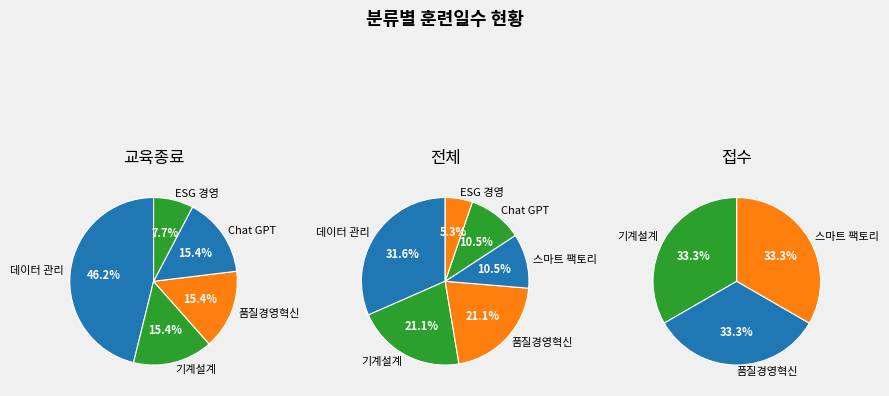

Is there any slice that represents more than half of the pie?

No